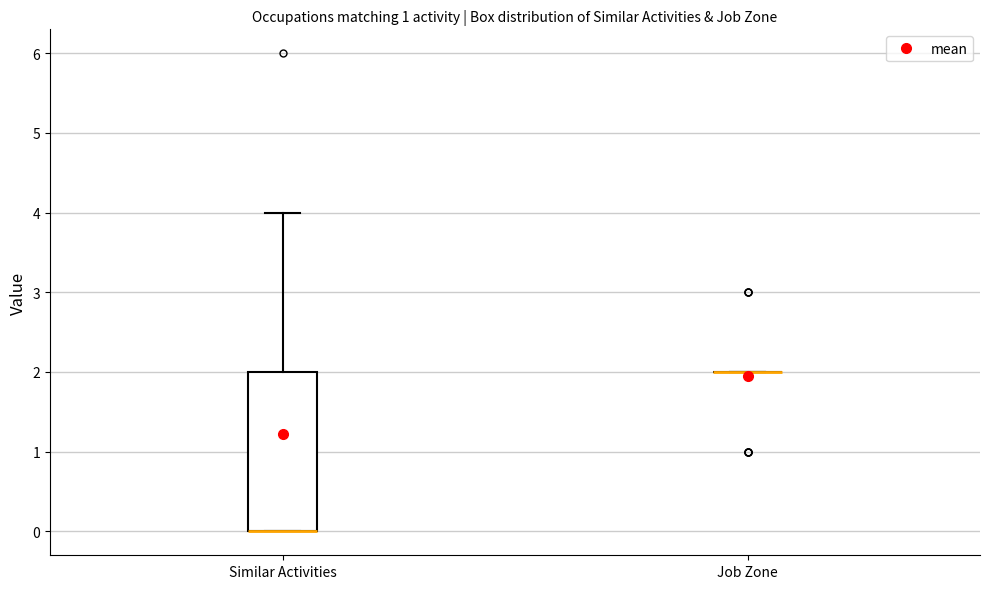

Reading left to right, read every box against the y-axis: the position of its median line, the range the box covers, and the ends of its whiskers. The values are not printed on the chart, so give them approximately, as read against the axis.

Similar Activities: median 0 (drawn on the box's lower edge), box 0 to 2, whiskers 0 to 4
Job Zone: box collapsed to a line at 2, whiskers 2 to 2